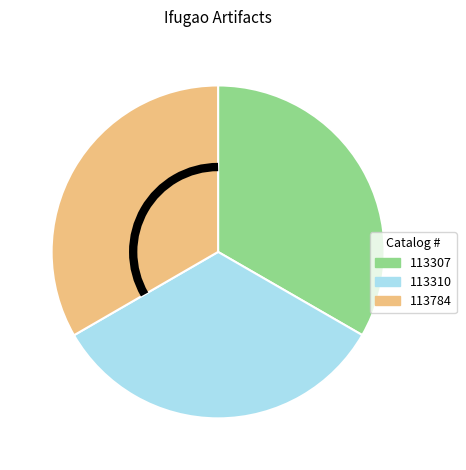

Is there any slice that represents more than half of the pie?

No